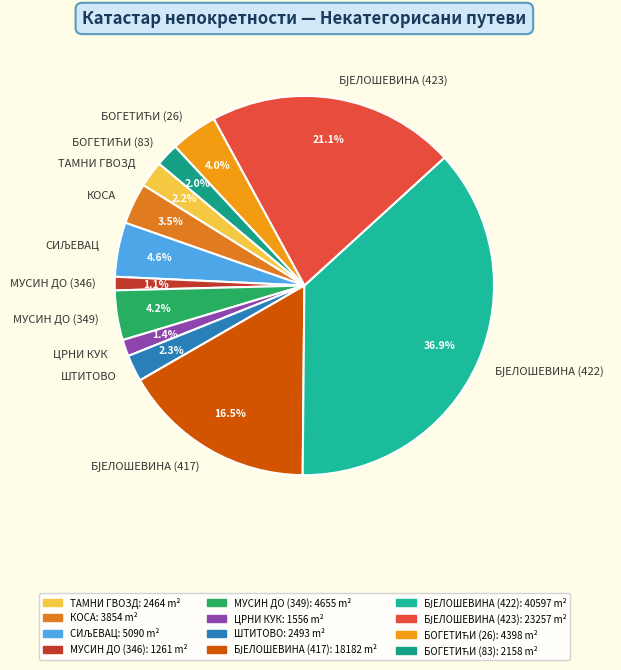

To the nearest percent, what portion does ШТИТОВО represent?

2%